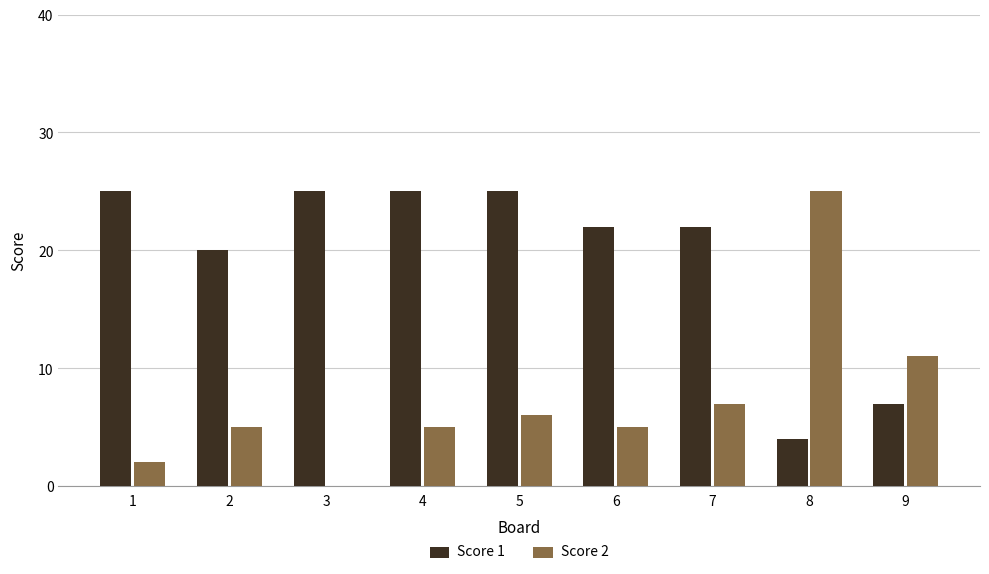

What is the maximum value shown in the chart?

25